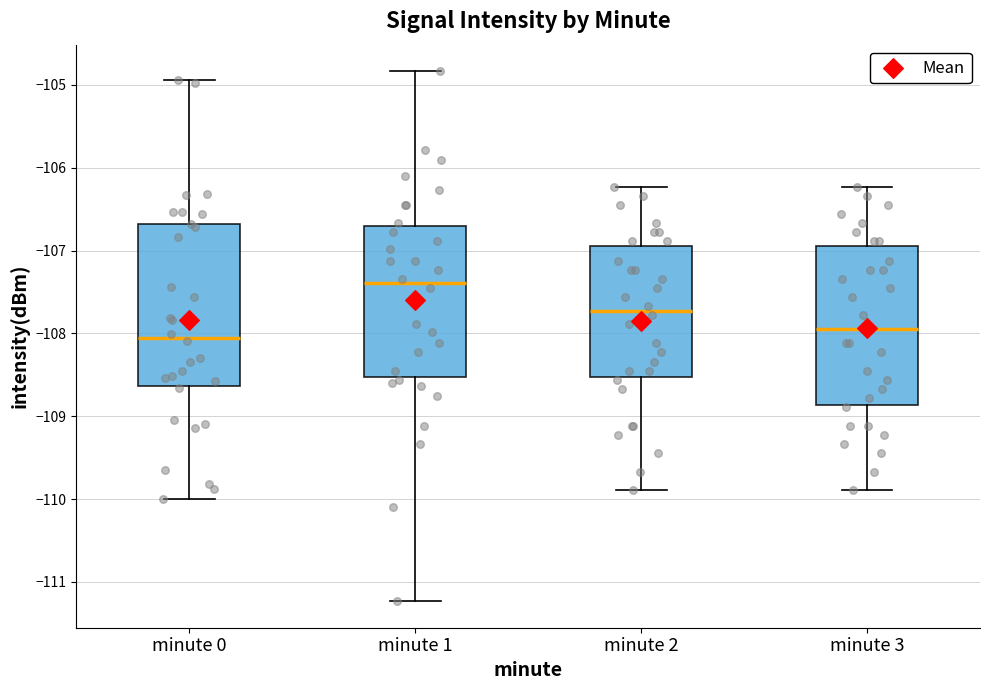

Reading left to right, transcribe this box plot: for each box, give where its median line is, the range the box spans, and where its two whiskers end, as read against the y-axis. The values are not printed on the chart, so give them approximately, as read against the axis.

minute 0: median -108.1, box -108.6 to -106.7, whiskers -110.0 to -104.9
minute 1: median -107.4, box -108.5 to -106.7, whiskers -111.2 to -104.8
minute 2: median -107.7, box -108.5 to -106.9, whiskers -109.9 to -106.2
minute 3: median -107.9, box -108.9 to -106.9, whiskers -109.9 to -106.2